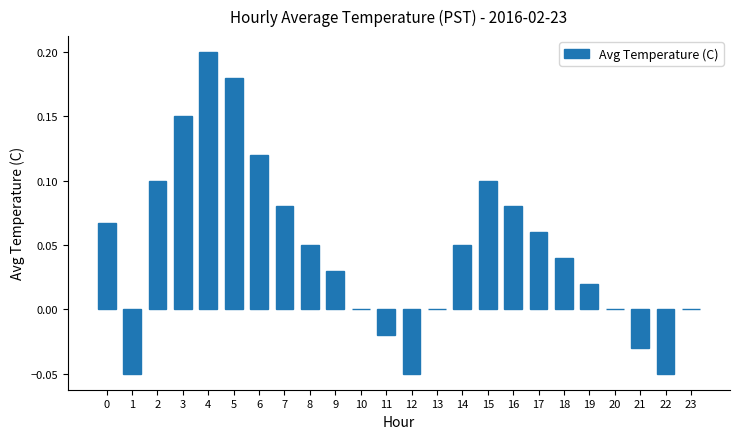

The value at 13 is 0.0. True or false?

True